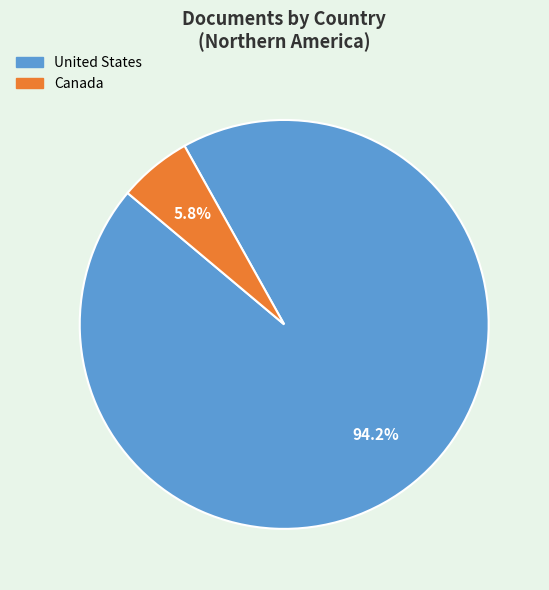

How much of the chart is everything except United States?

5.8%